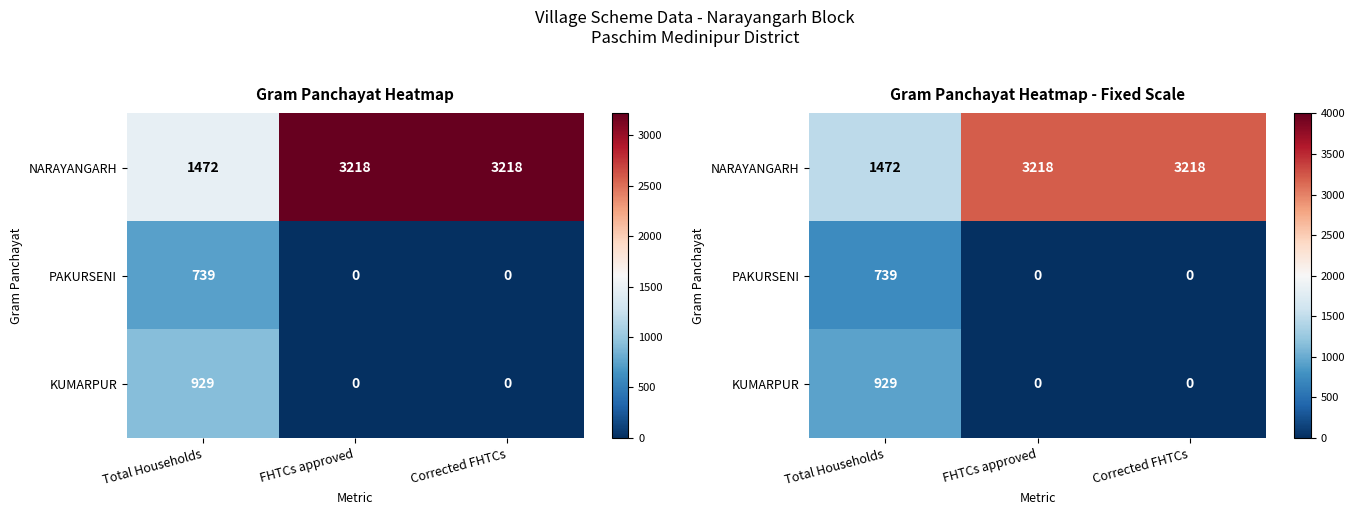

Which category has the highest value across all series?

FHTCs approved